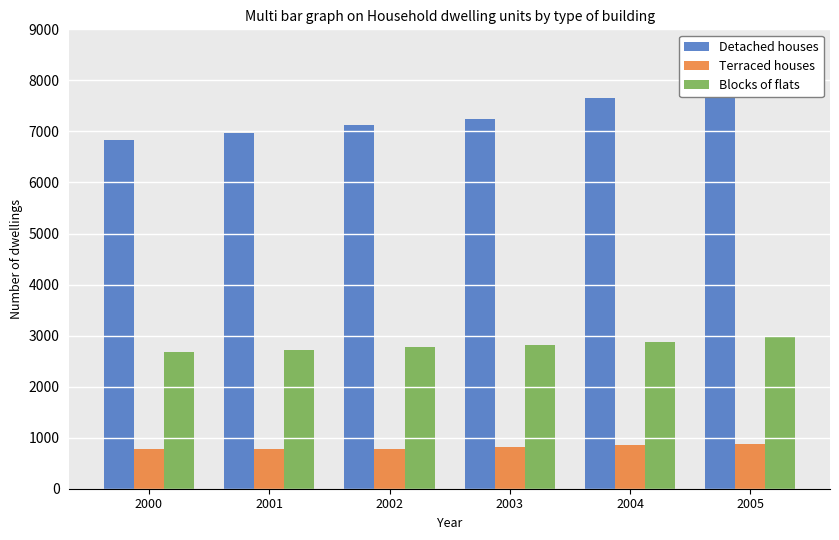

Reading left to right, extract all data points from this chart.

Detached houses: 6827	6961	7135	7246	7647	7759
Terraced houses: 771	782	778	821	859	873
Blocks of flats: 2687	2724	2769	2820	2874	2979